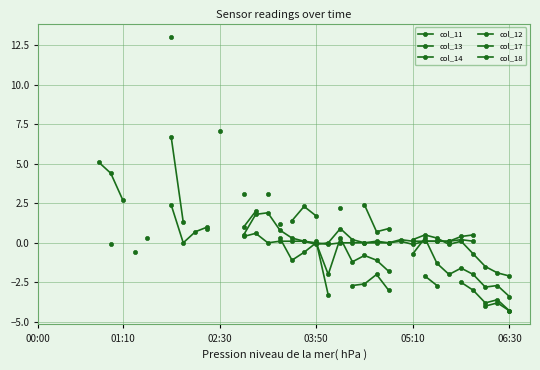

After their last crossing, which series has the higher values: col_11 or col_17?

col_17